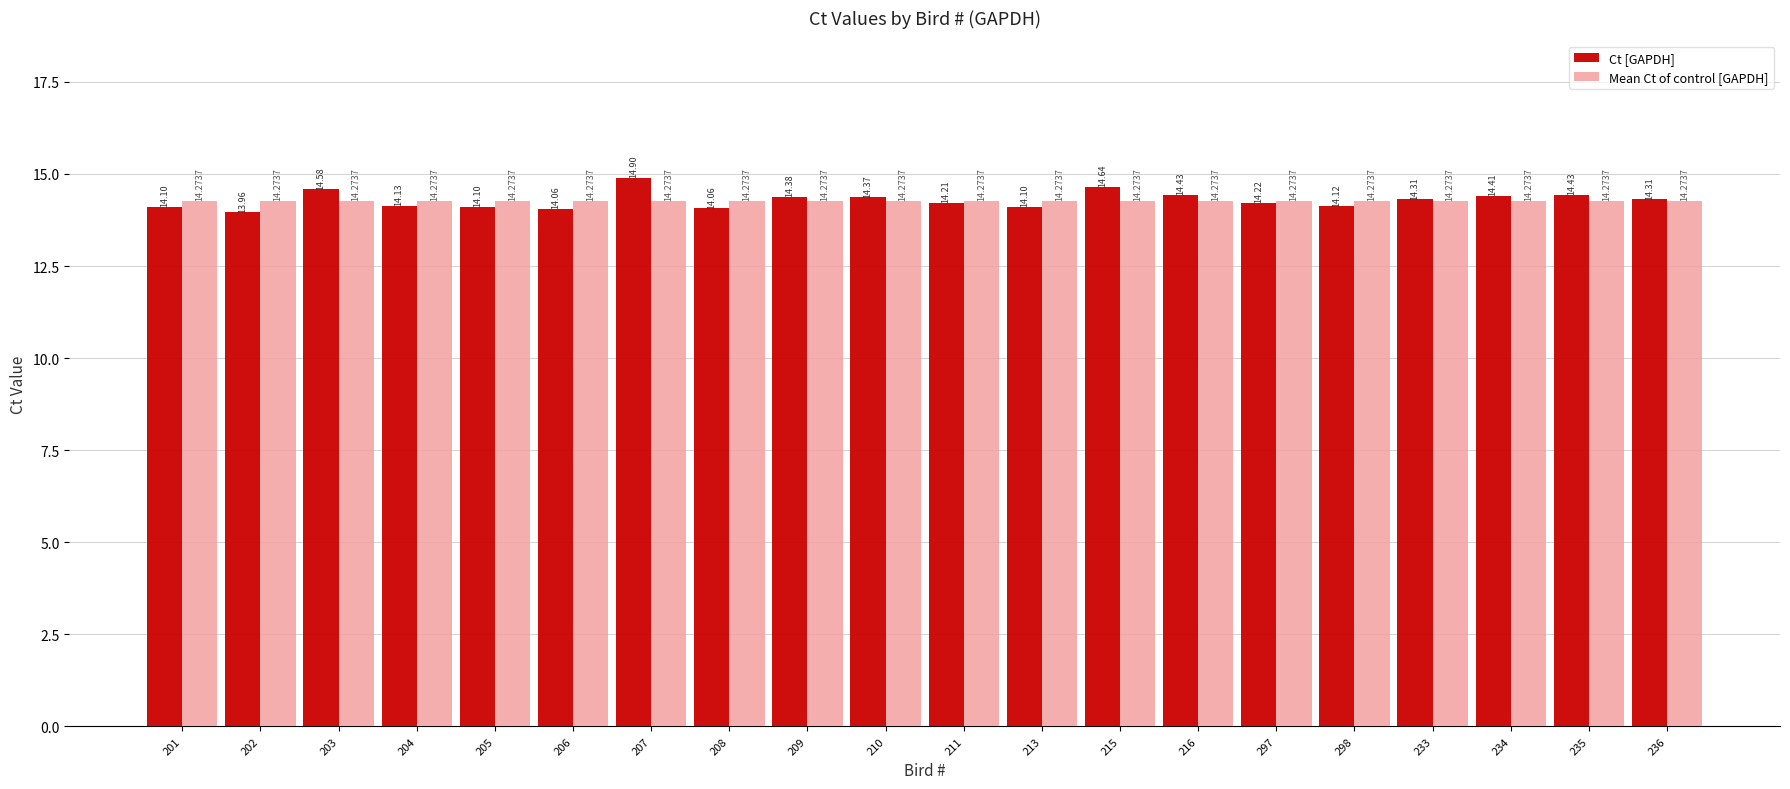

Which series has the largest total across all categories?

Ct [GAPDH]